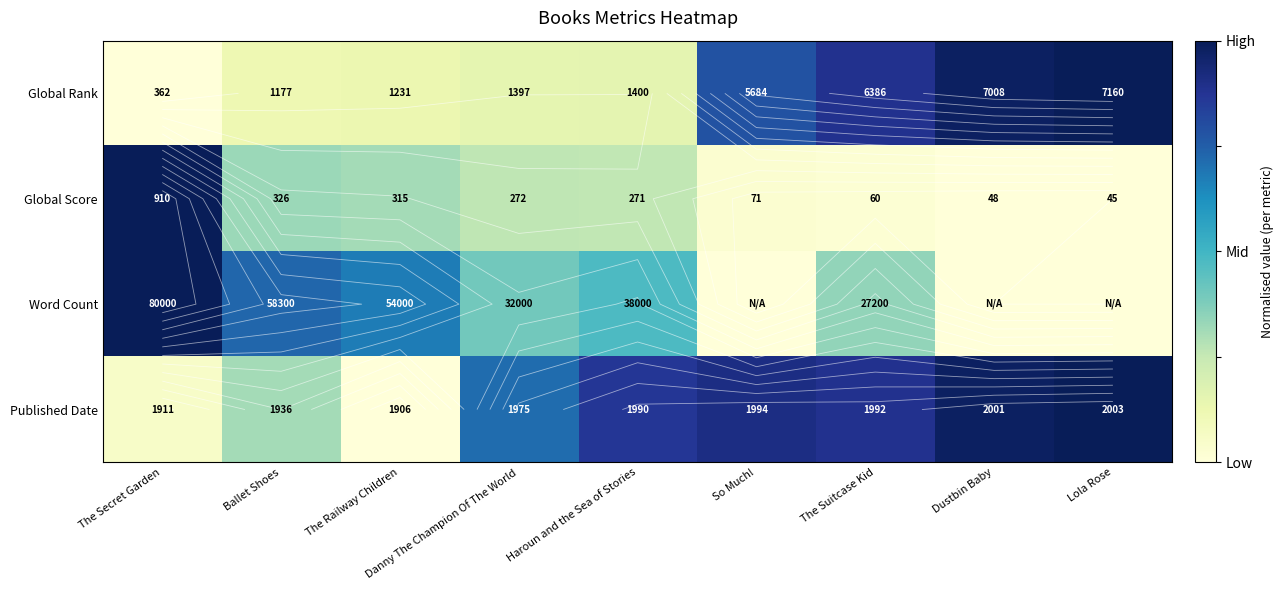

Is the value of Global Rank at Dustbin Baby greater than the value of Word Count at Haroun and the Sea of Stories?

Yes